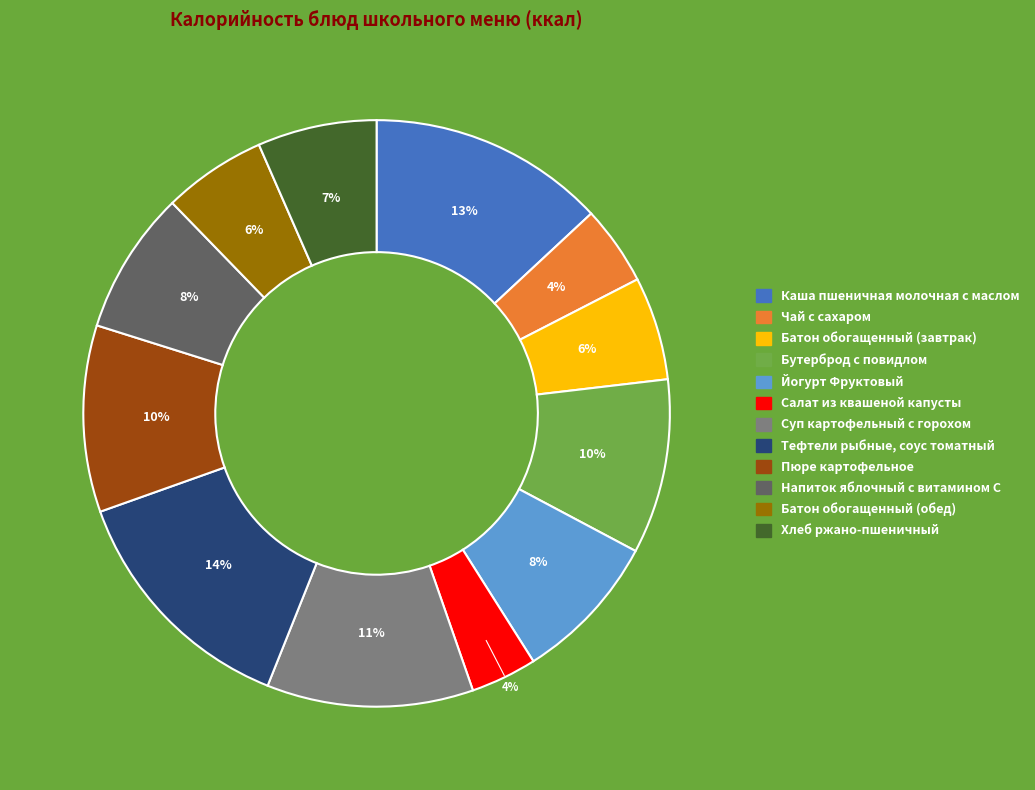

True or false: Батон обогащенный (завтрак) accounts for 13% of the total.

False